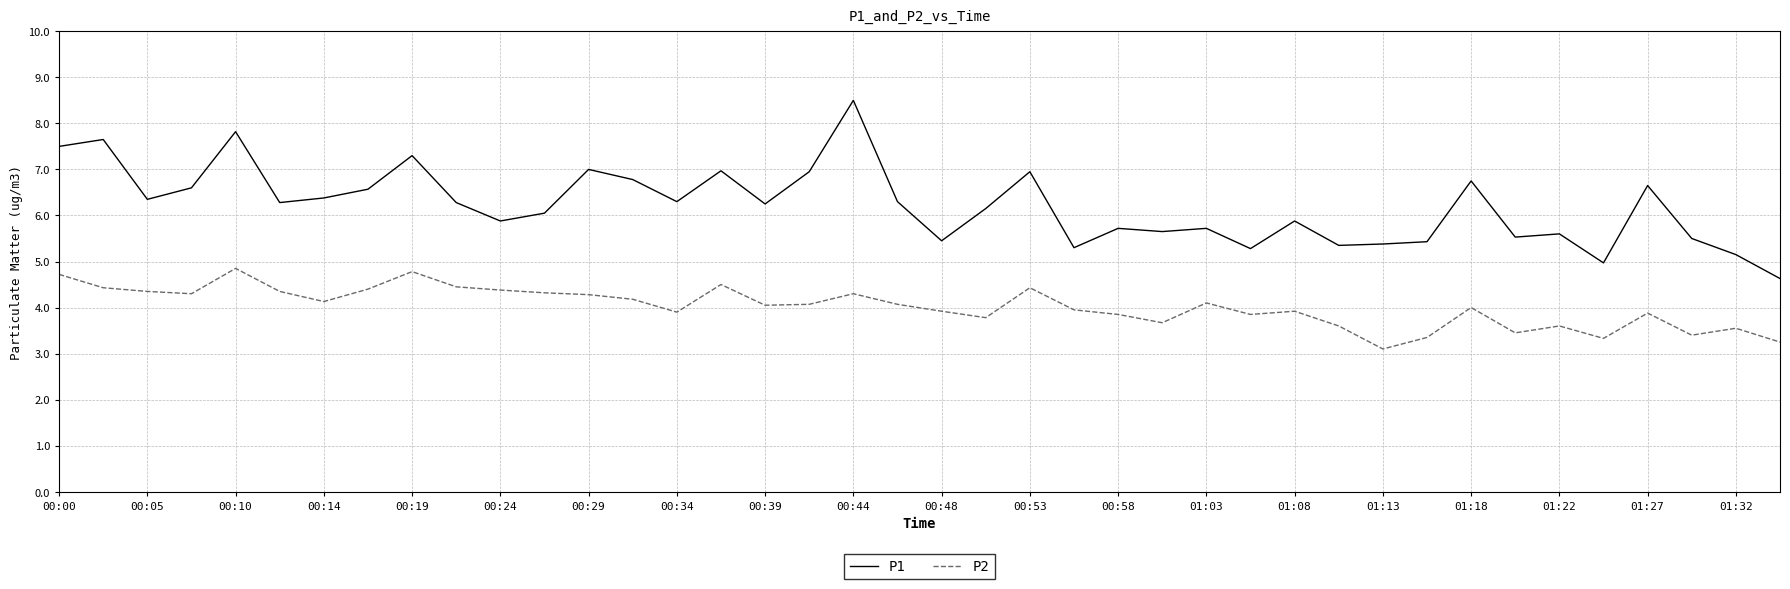

At how many categories does at least one series exceed 3?

40